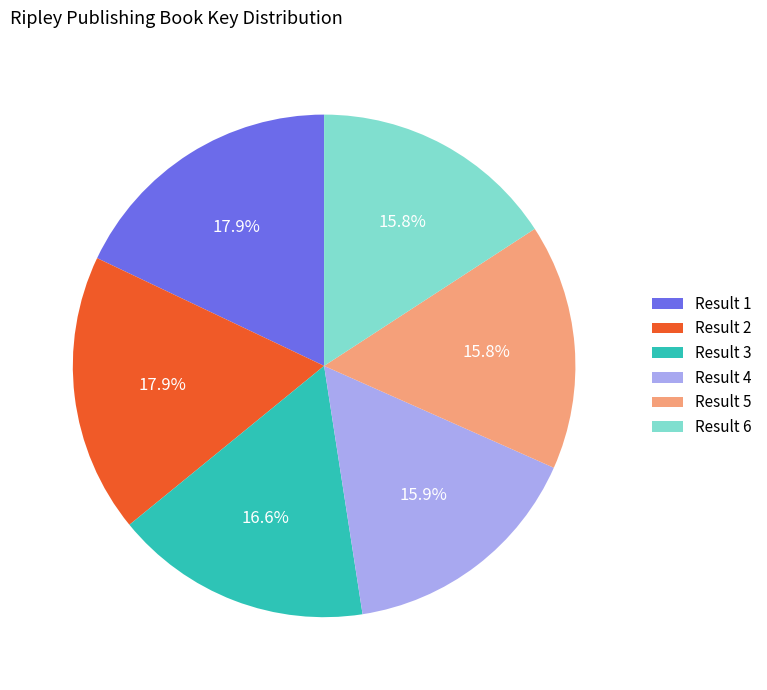

What is the ratio of the value at Result 1 to the value at Result 2?

1.0